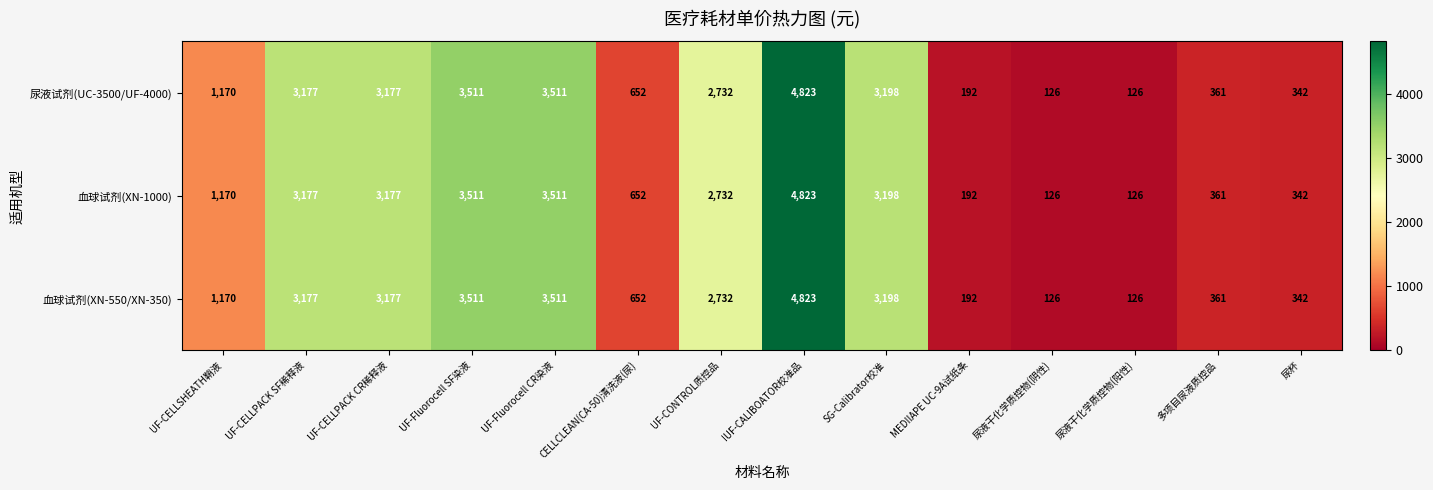

What is the difference between the 尿液试剂(UC-3500/UF-4000) values at 尿杯 and UF-CELLSHEATH鞘液?

828